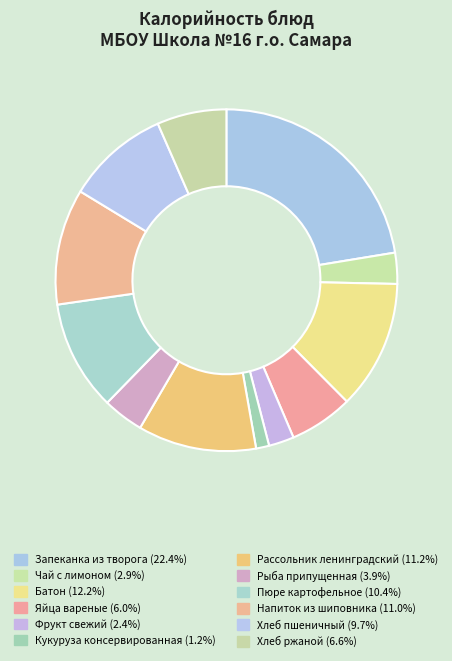

How many segments does this pie chart have?

12